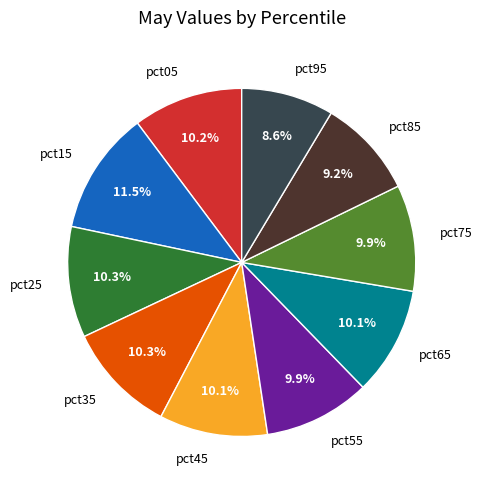

What is the largest slice in the pie chart?

pct15